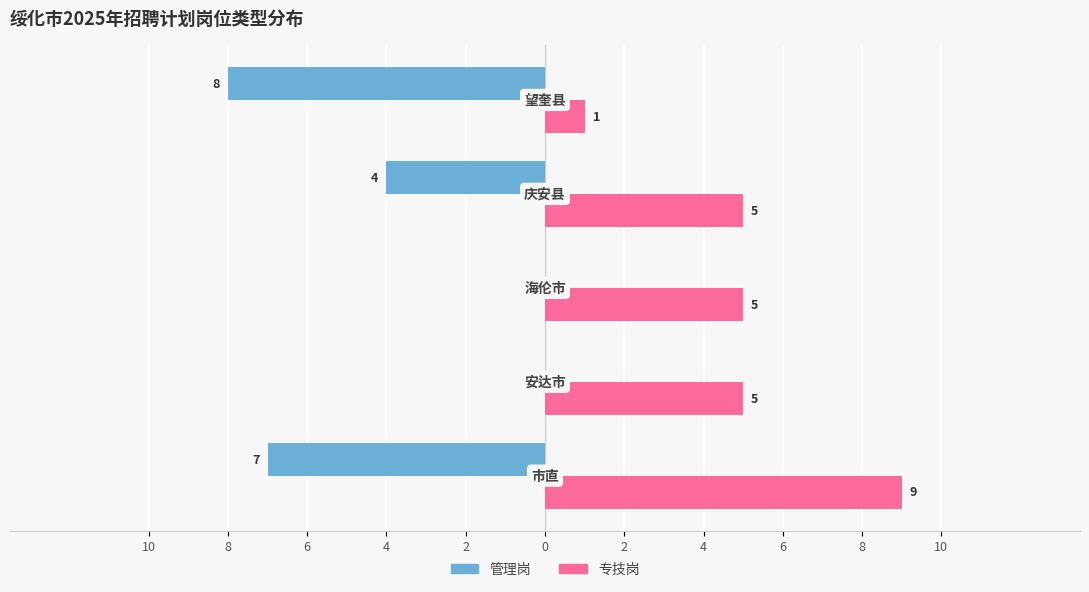

Which series has the widest spread of values?

管理岗